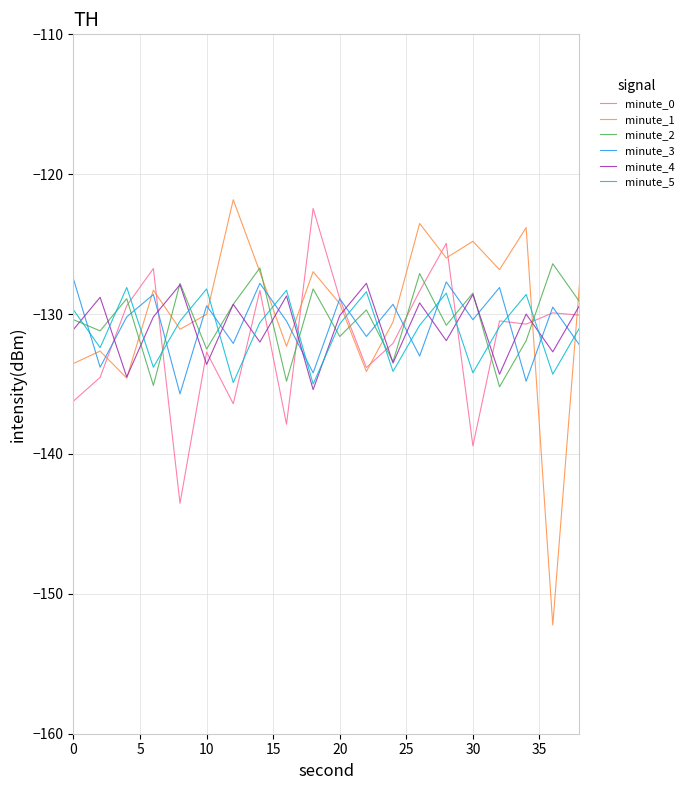

Which series has the largest range (max minus min)?

minute_1